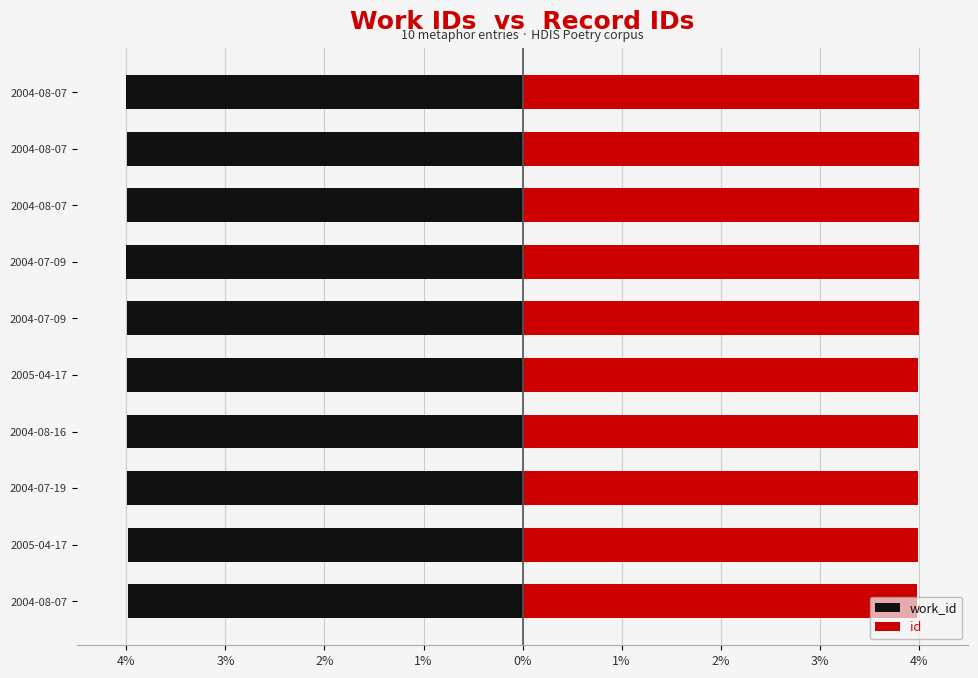

Is the value of work_id at 2004-07-09 greater than the value of id at 2004-07-19?

No